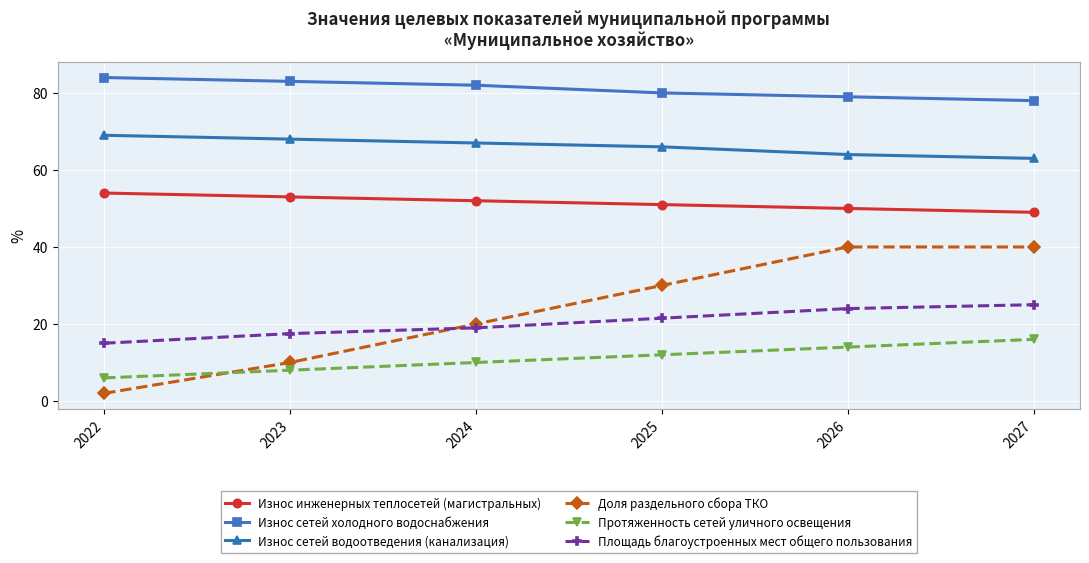

What is the difference between the second highest and minimum values in the Площадь благоустроенных мест общего пользования series?

9.0